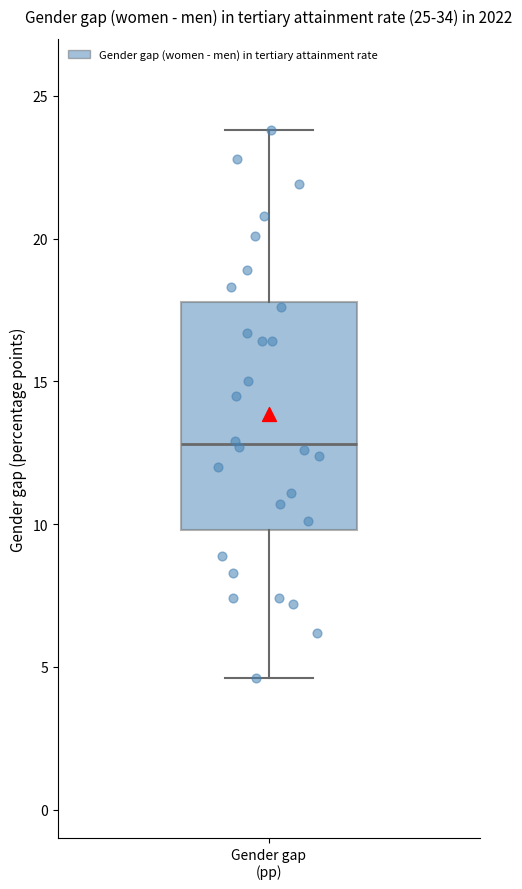

Read this box plot against the y-axis: the position of the median line, the range covered by the box, and the ends of both whiskers. The values are not printed on the chart, so give them approximately, as read against the axis.

median 13.0, box 10.0 to 18.0, whiskers 4.5 to 24.0